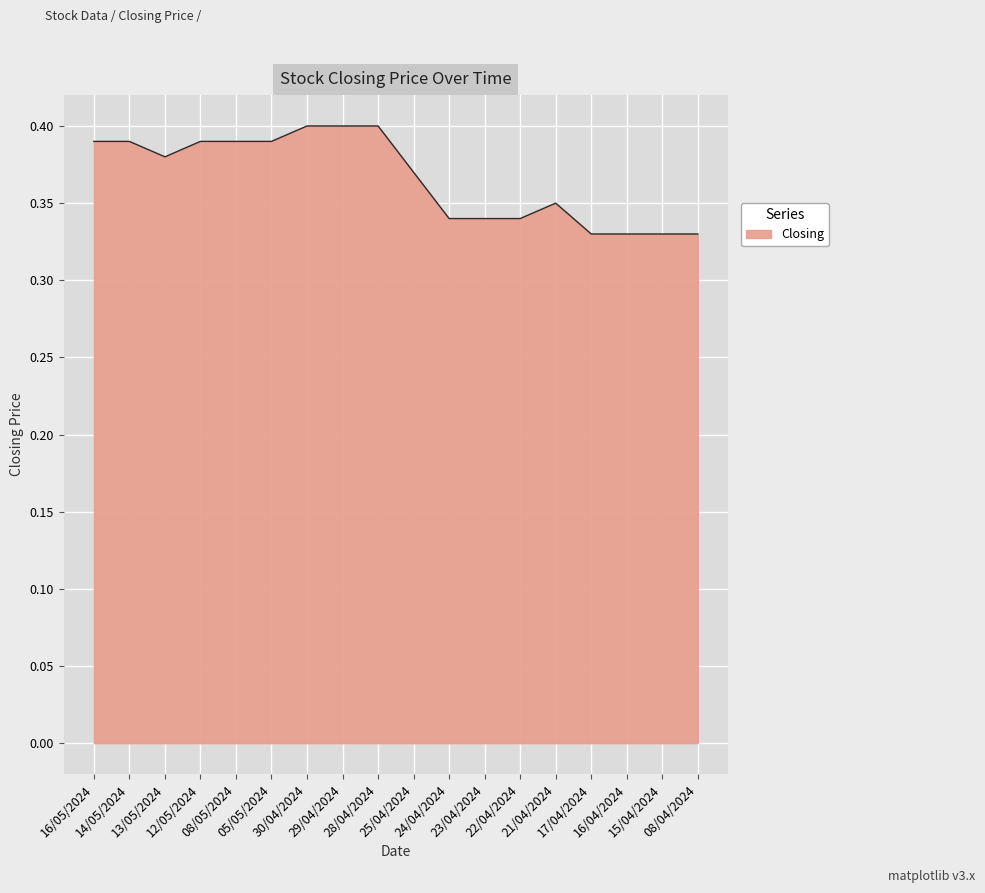

Reading left to right, list all the values displayed in this chart.

0.4	0.4	0.4	0.4	0.4	0.4	0.4	0.4	0.4	0.4	0.3	0.3	0.3	0.3	0.3	0.3	0.3	0.3